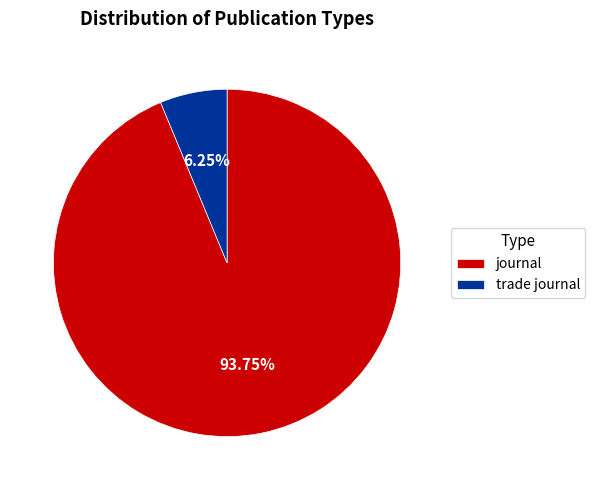

How many slices are in this pie chart?

2